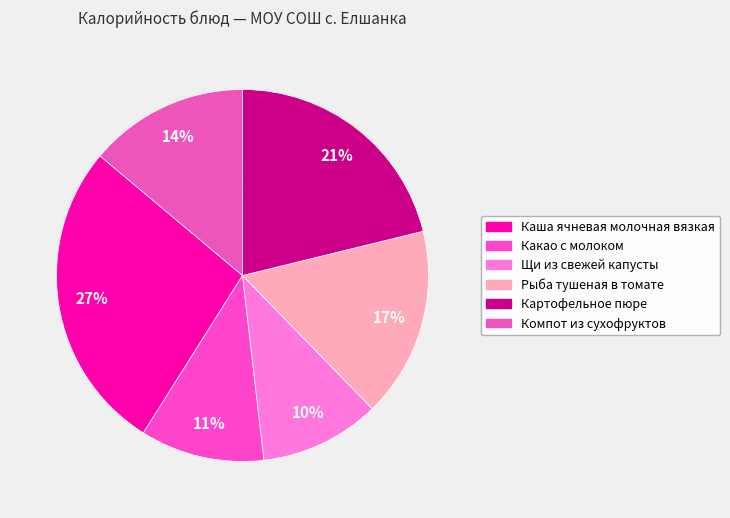

What is the largest slice in the pie chart?

Каша ячневая молочная вязкая